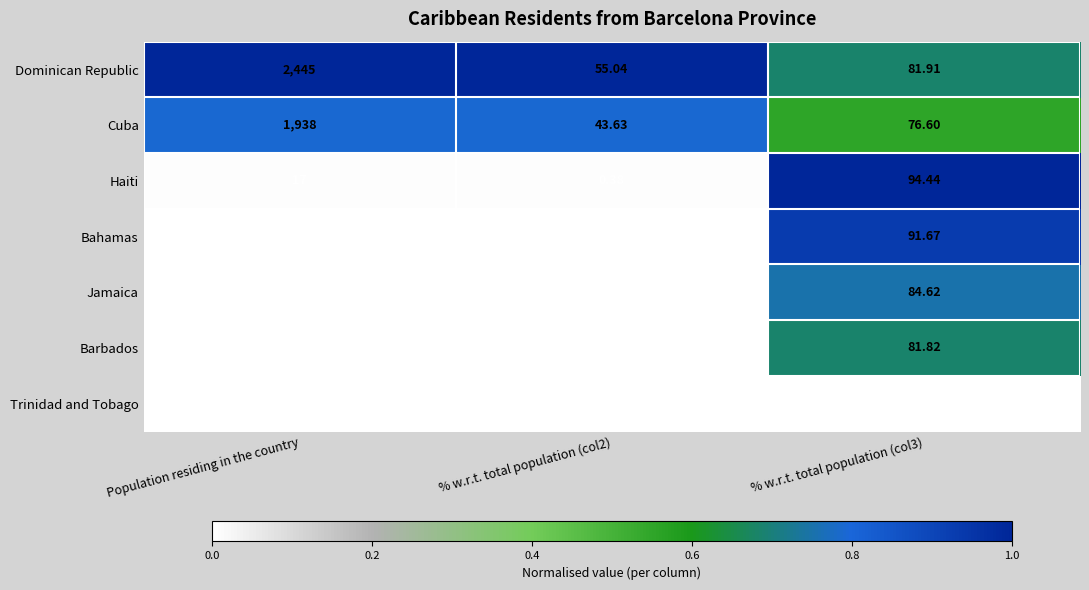

Which series changed the most between Population residing in the country and % w.r.t. total population (col2)?

Dominican Republic